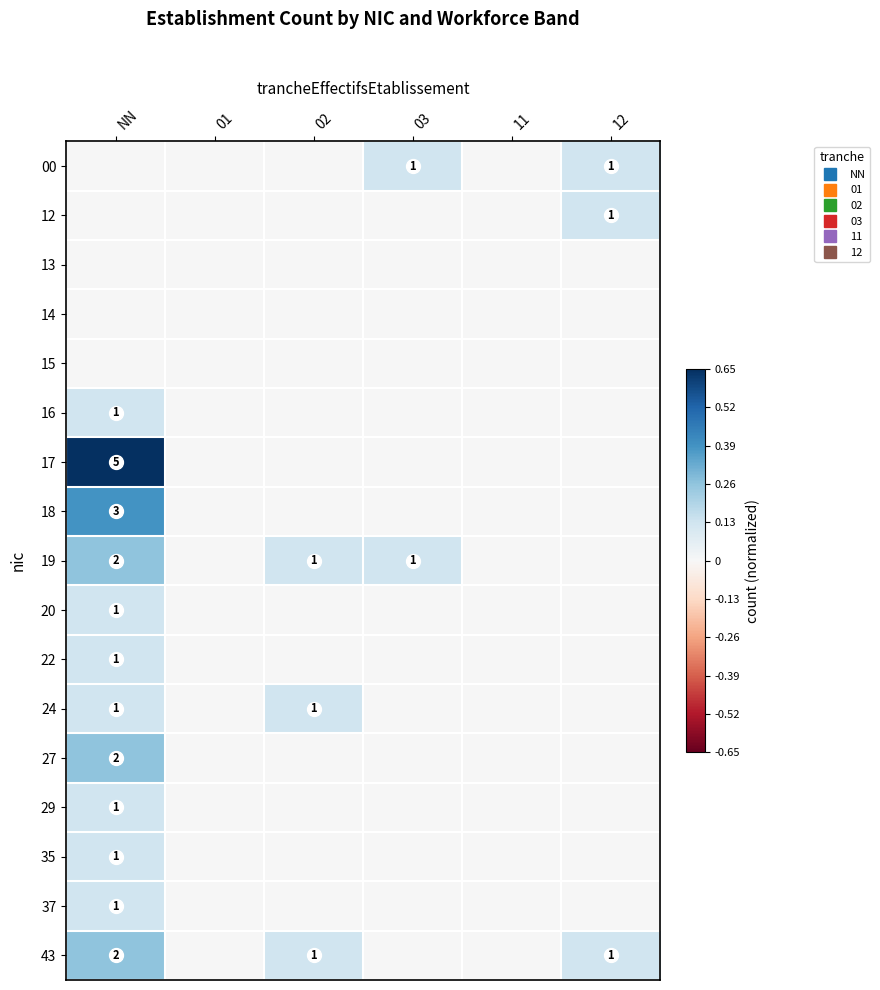

How many positive values does the 35 series have?

1